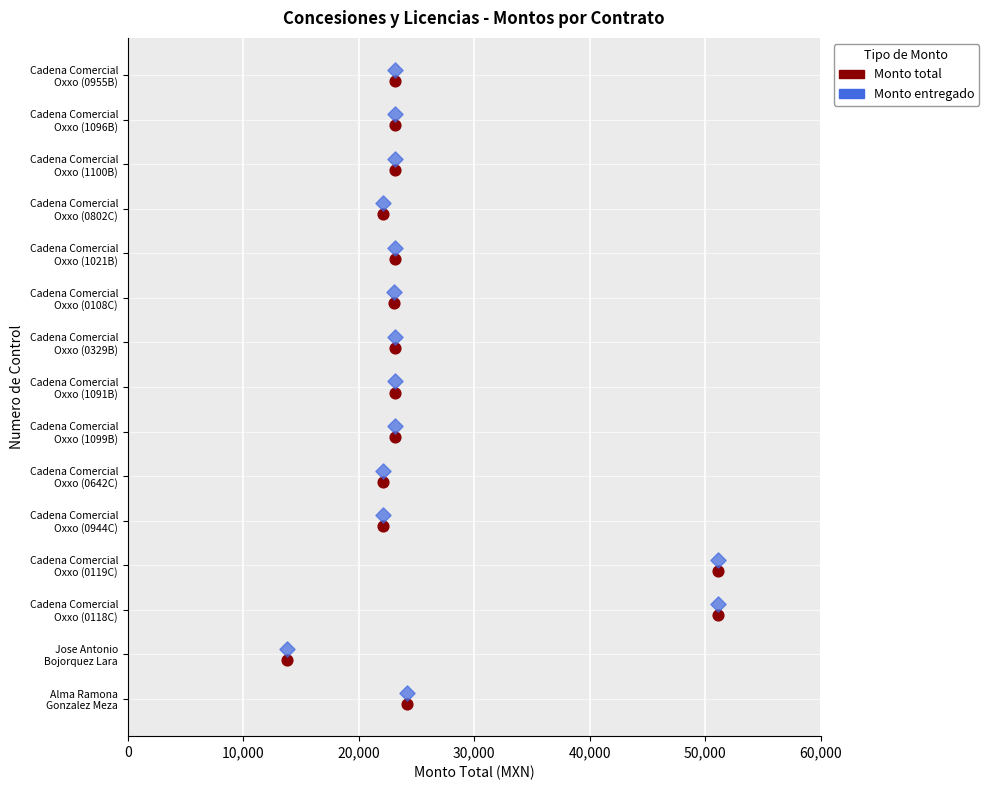

What are all the series names shown in the legend?

Monto total, Monto entregado